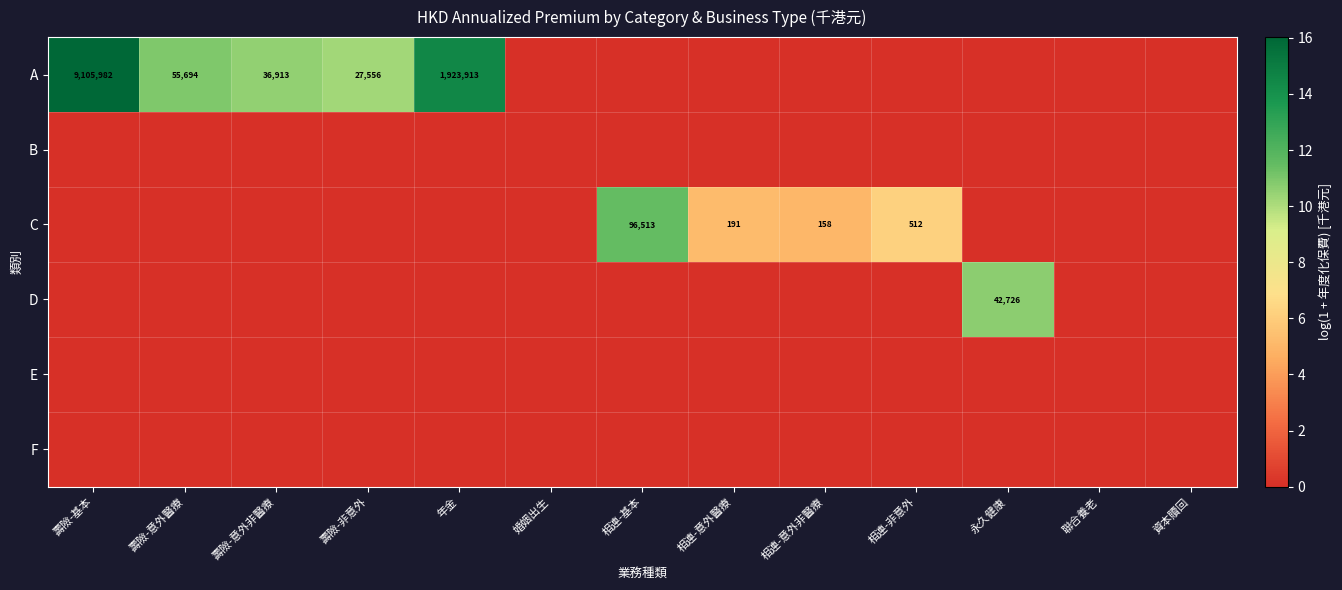

What is the difference between the maximum and minimum values in the C series?

11.5